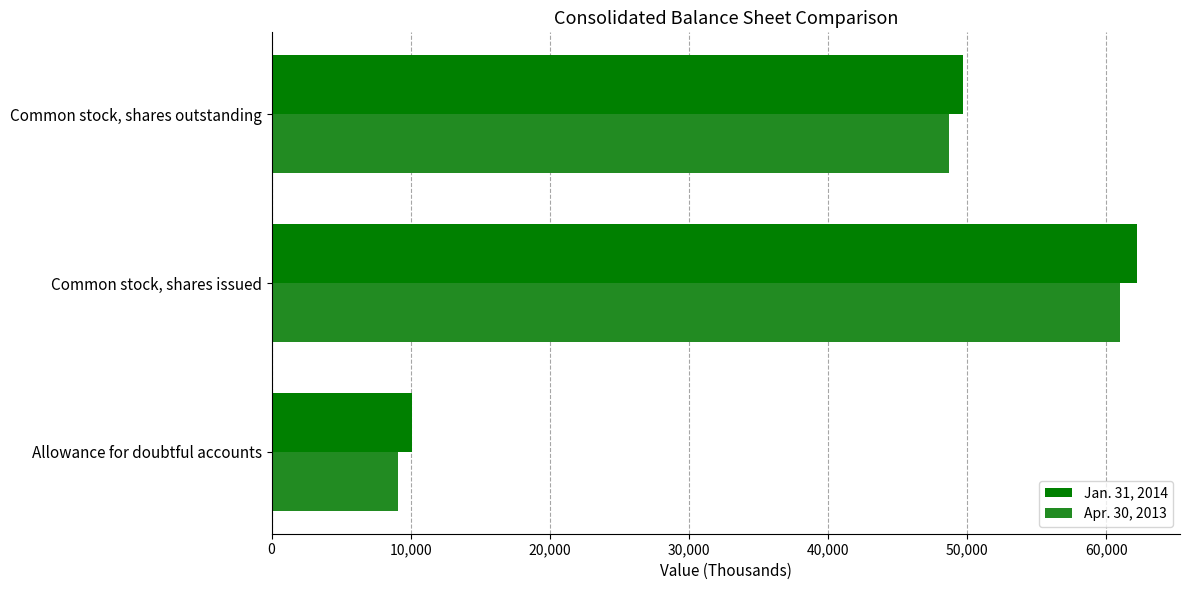

At which label is Jan. 31, 2014 closest to 36160?

Common stock, shares outstanding